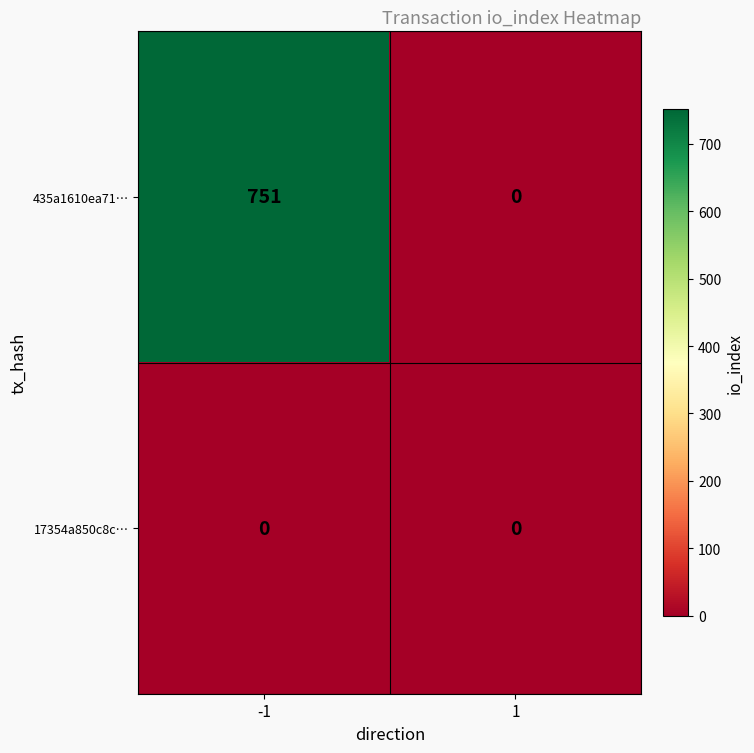

Between -1 and 1, which series saw the biggest shift?

435a1610ea71…